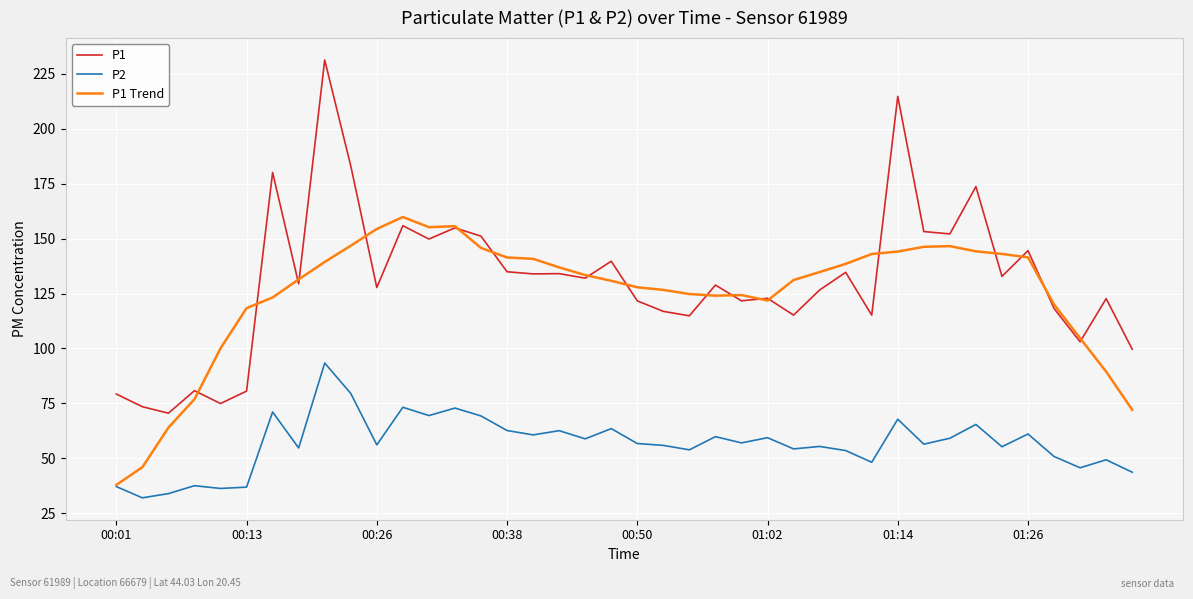

True or false: P1 and P2 cross at least once.

False